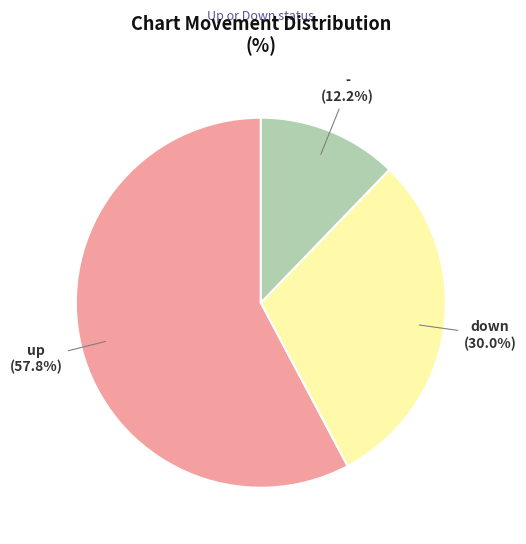

To the nearest percent, what is the difference between the up and - slice percentages?

46%